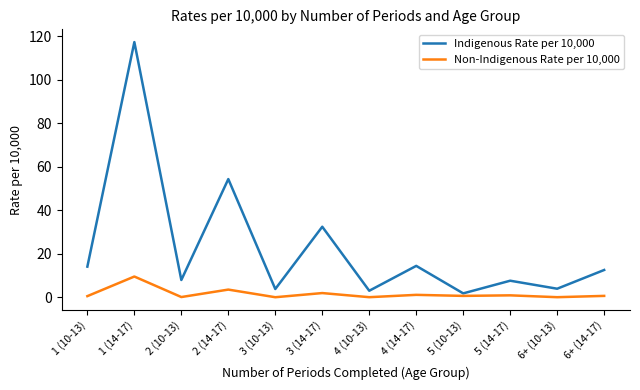

Which category has the highest value in the Non-Indigenous Rate per 10,000 series?

1 (14-17)